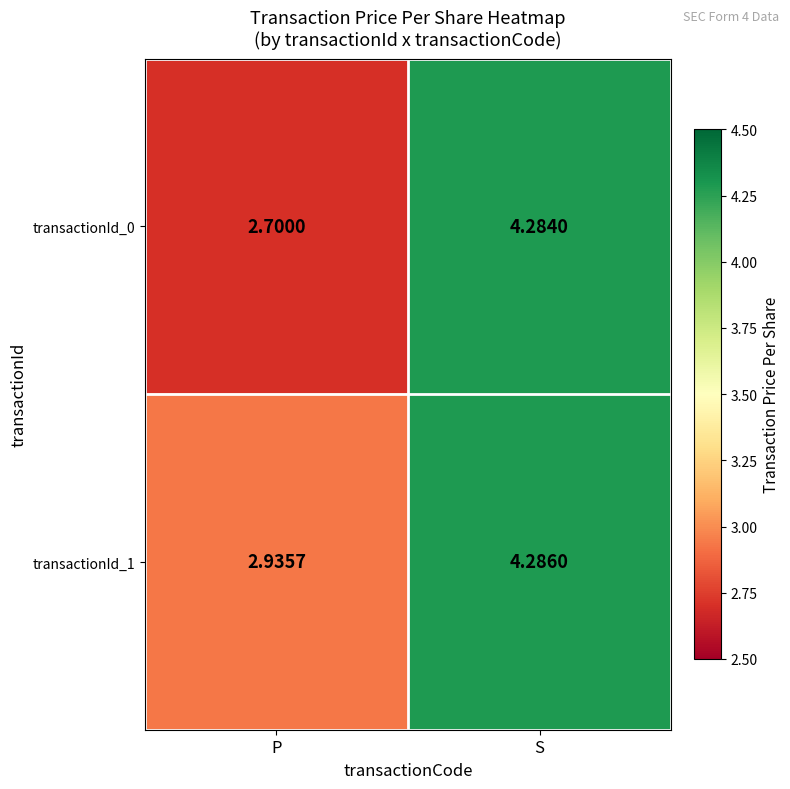

Count the number of data series in this chart.

2